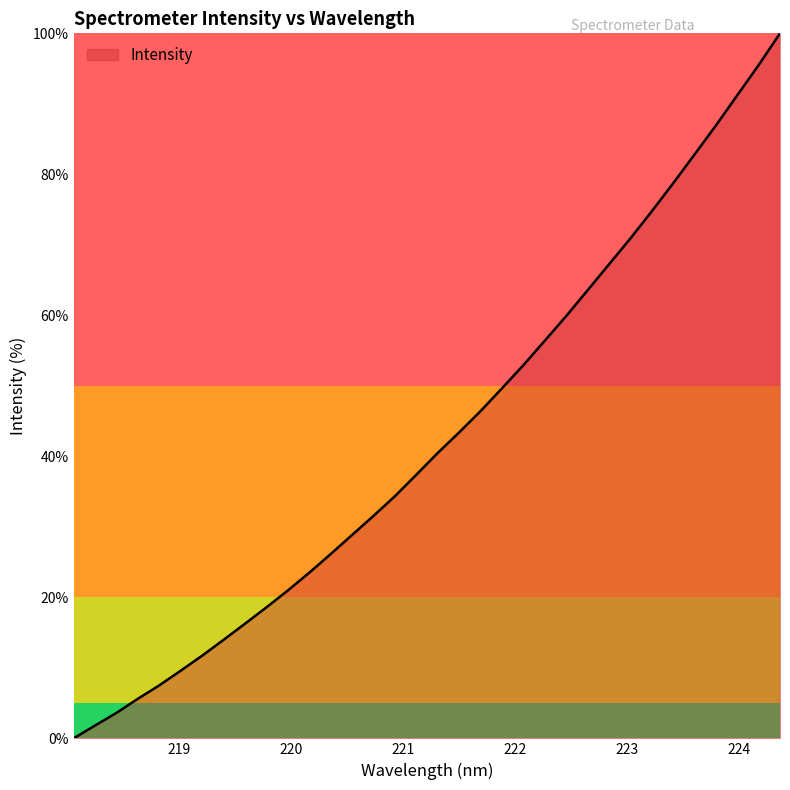

What is the maximum value shown in the chart?

100.0